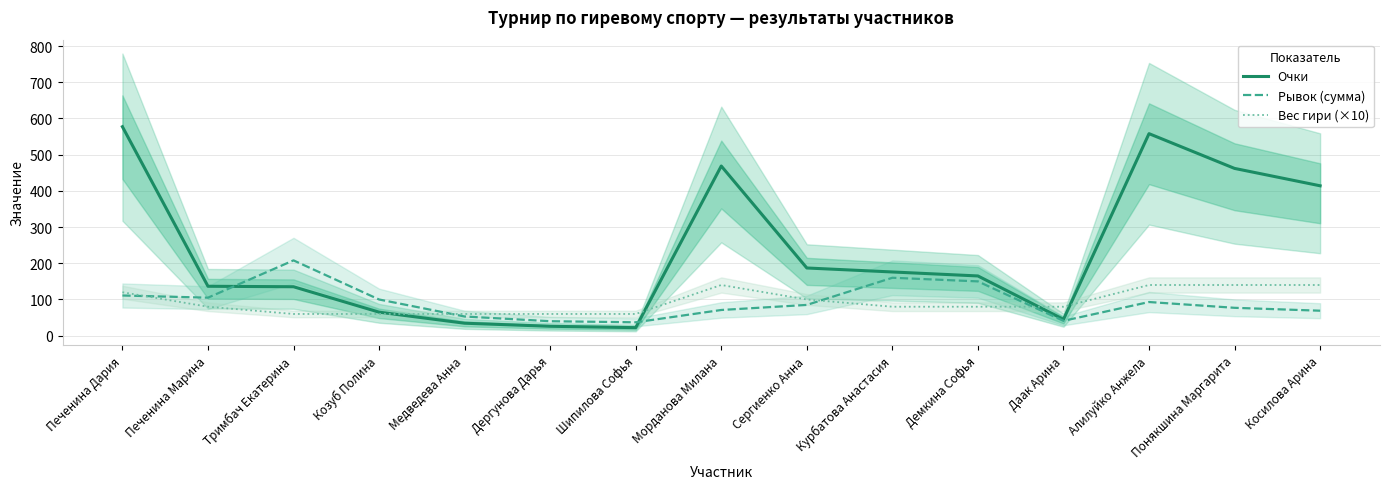

True or false: Рывок (сумма) and Очки cross at least once.

True